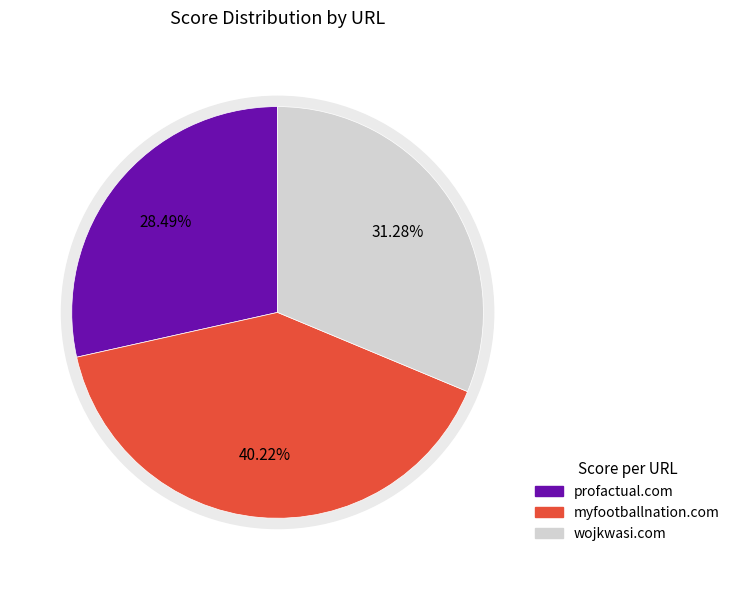

Does any single category account for the majority?

No